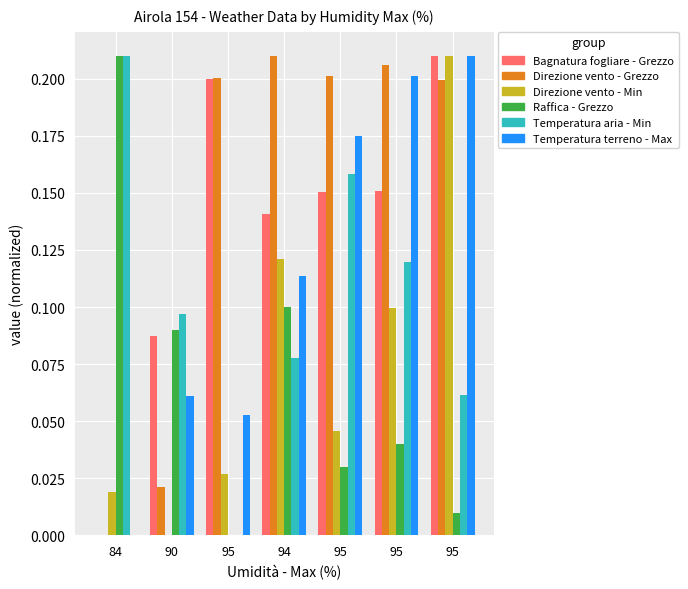

At which label does Temperatura aria - Min reach its peak?

84